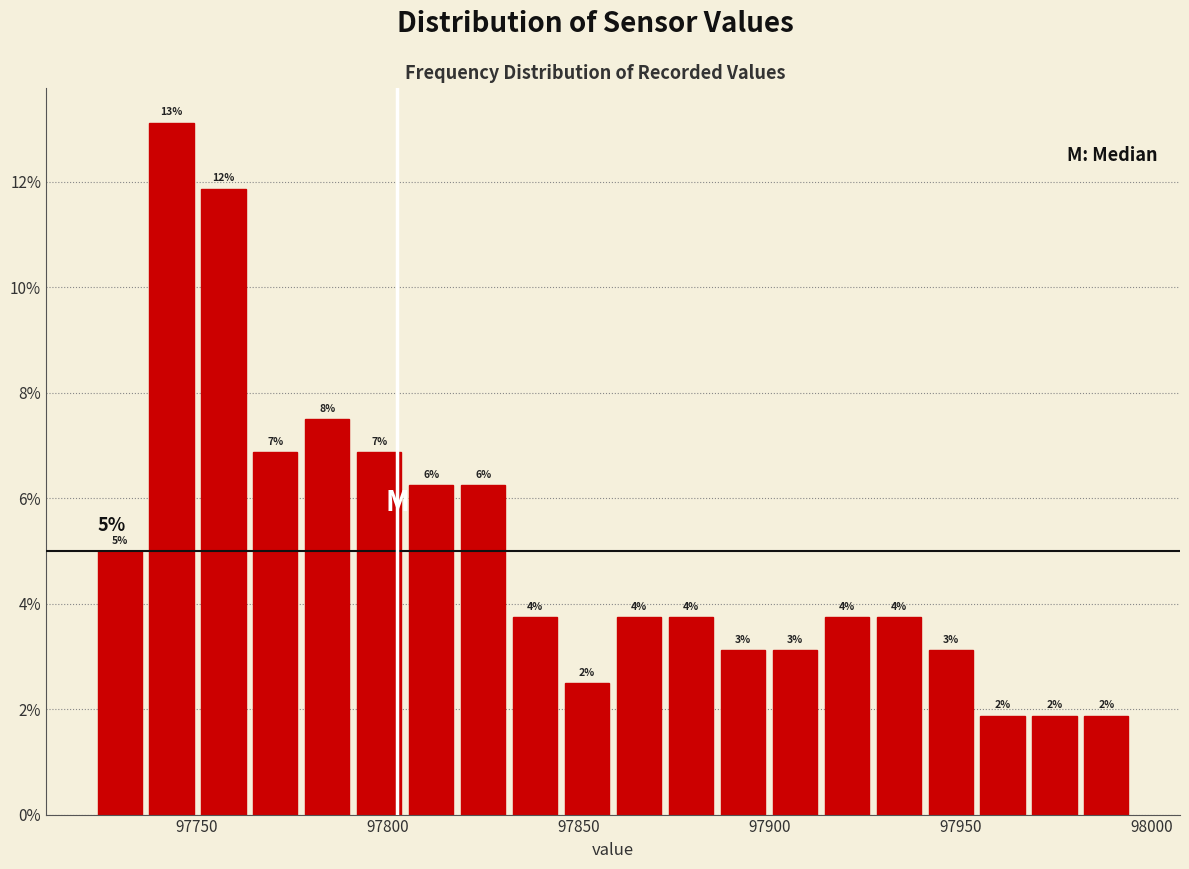

Read against the x-axis, roughly where is the centre of the tallest bar?

97745